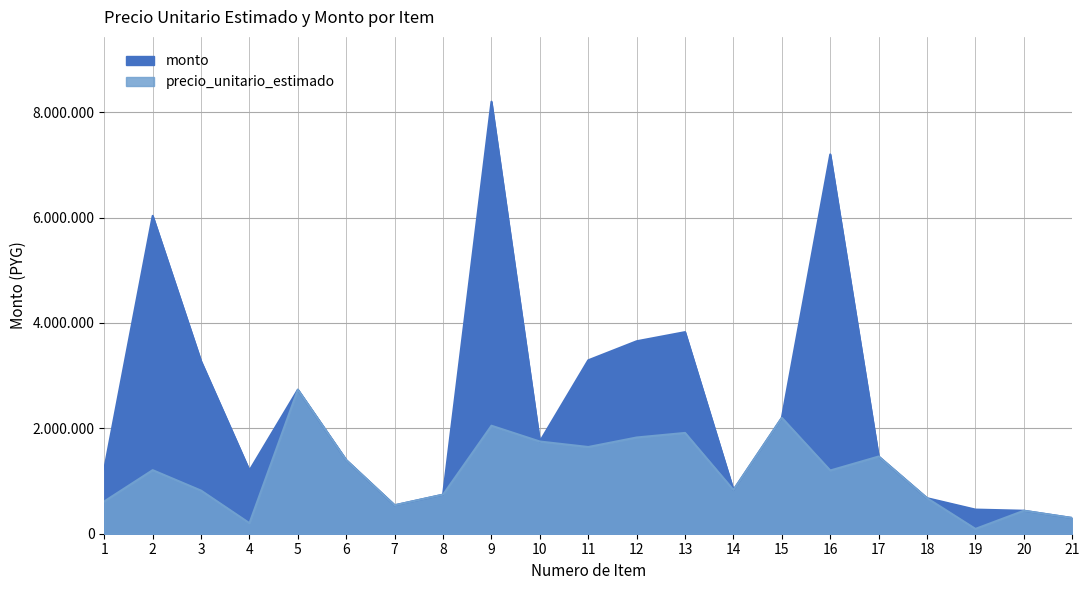

What are all the series names shown in the legend?

precio_unitario_estimado, monto